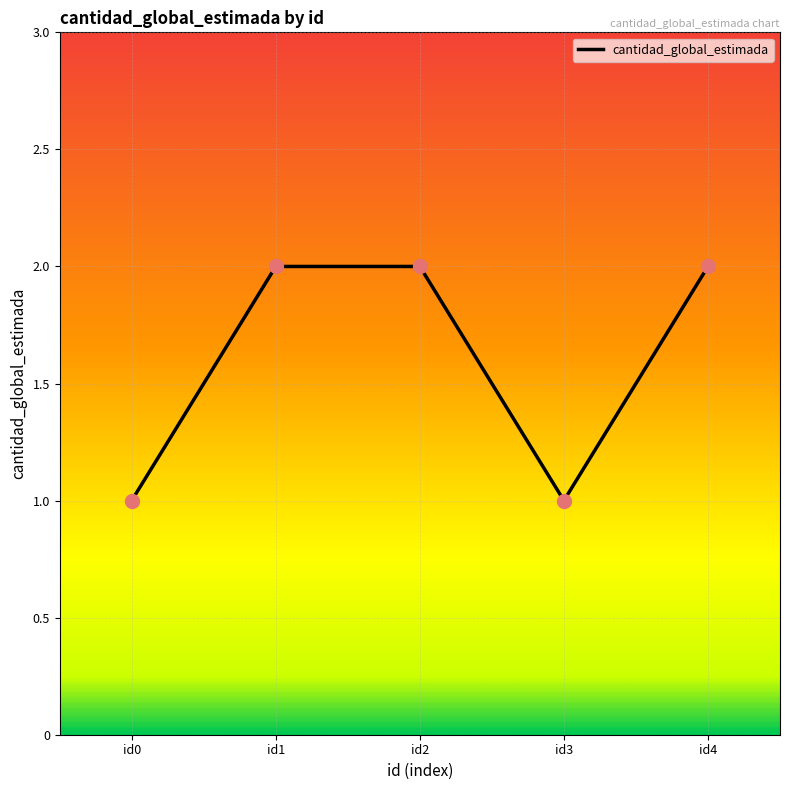

Between id1 and id0, which is larger?

id1